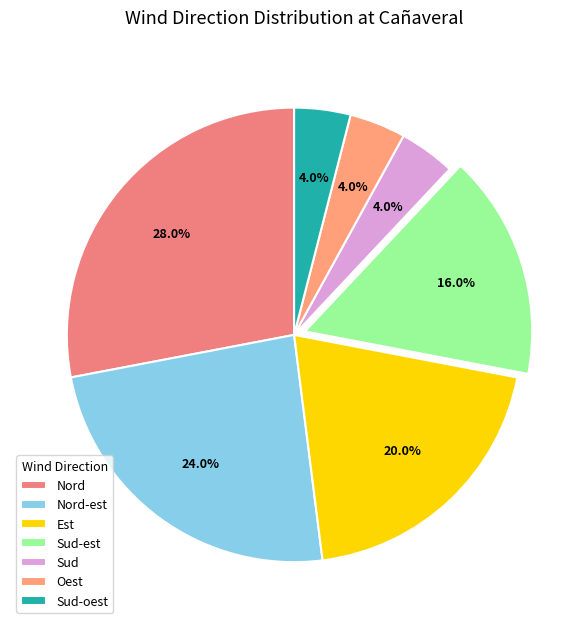

Rank the categories by value from highest to lowest.

Nord, Nord-est, Est, Sud-est, Sud, Oest, Sud-oest